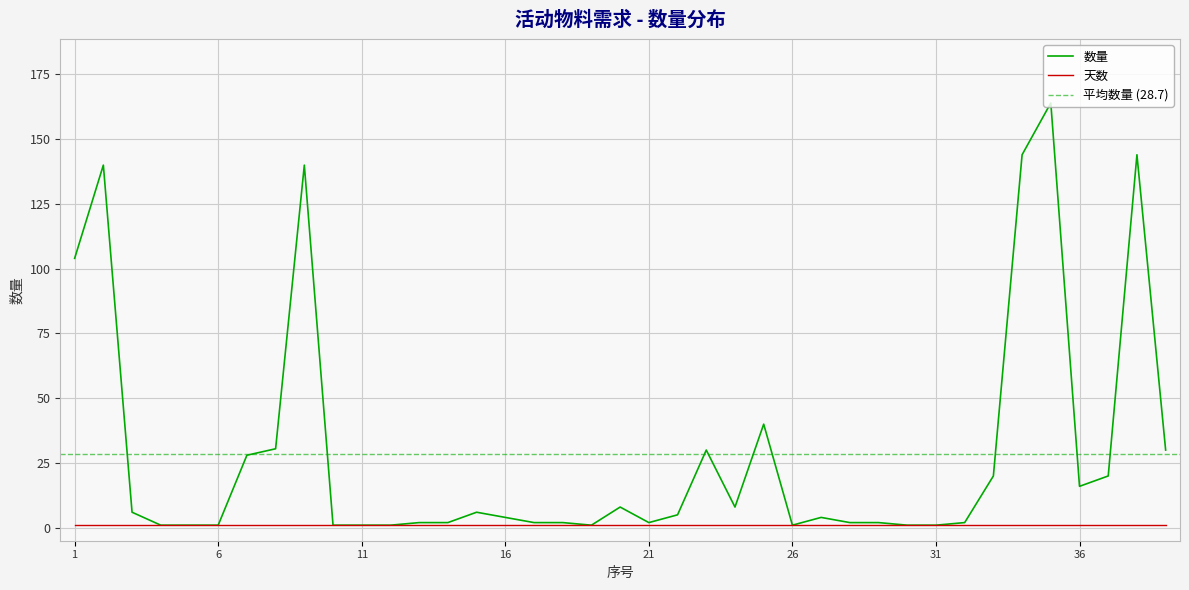

How many values are below 4?

18